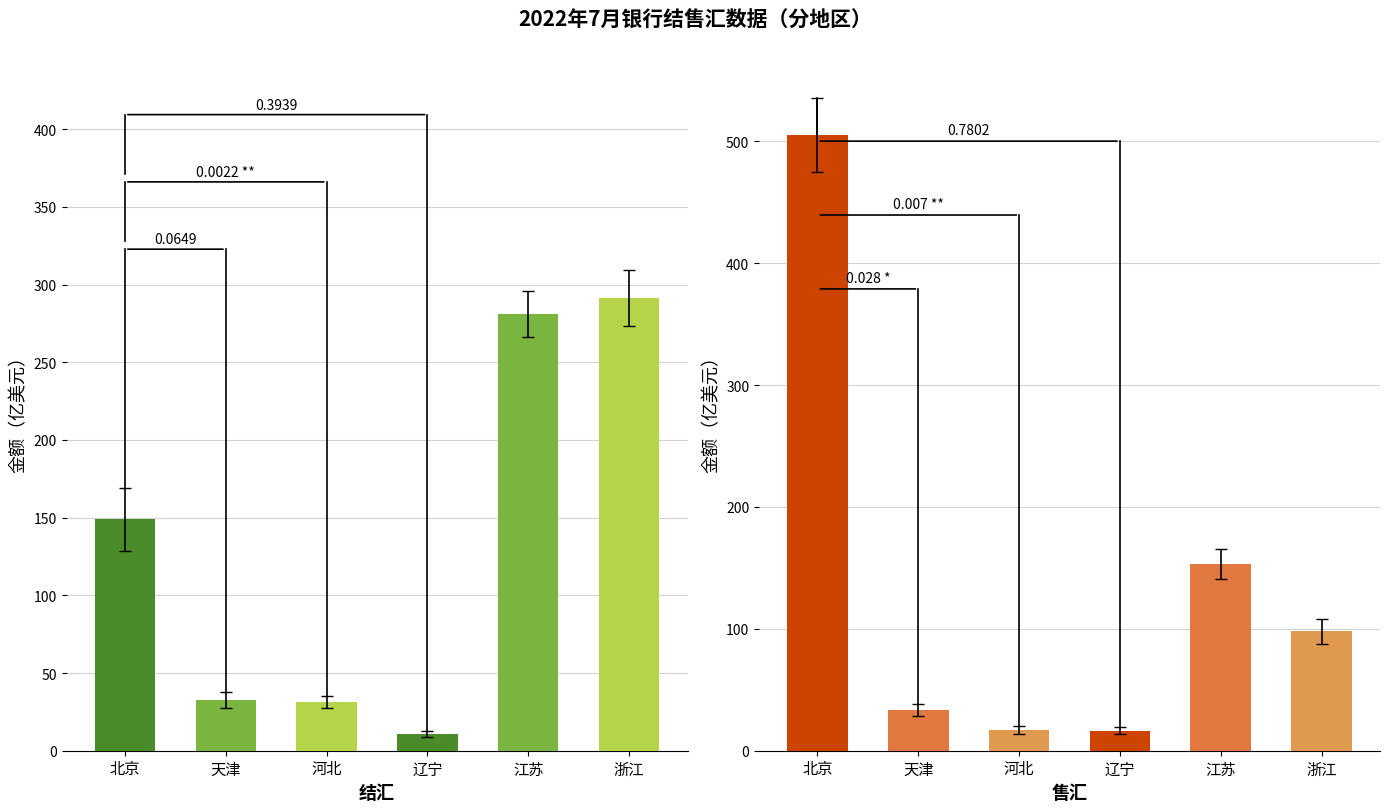

At which category is the sum across all series the highest?

北京